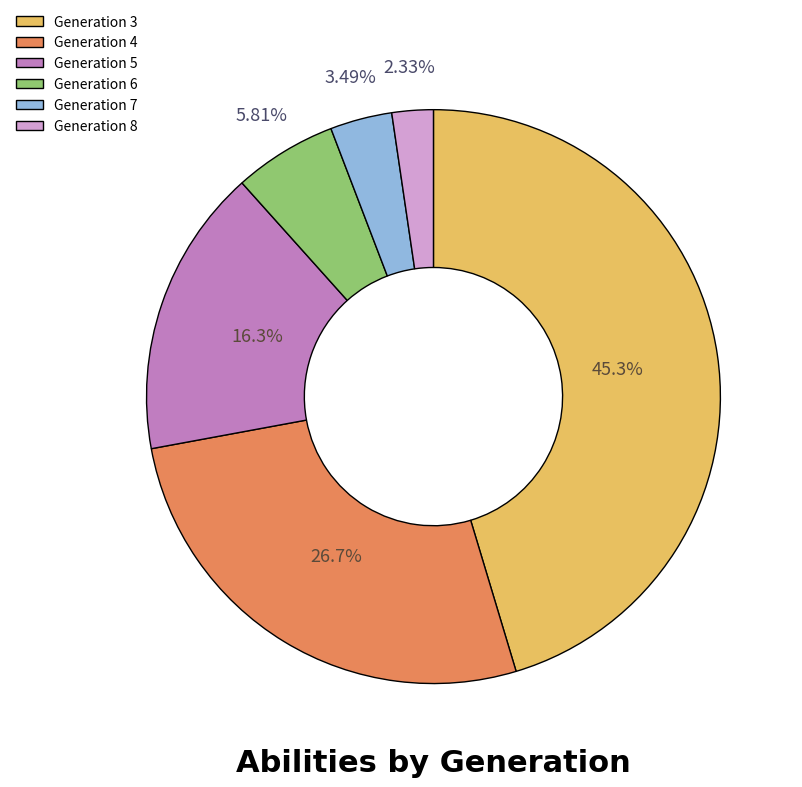

Does any single category account for the majority?

No